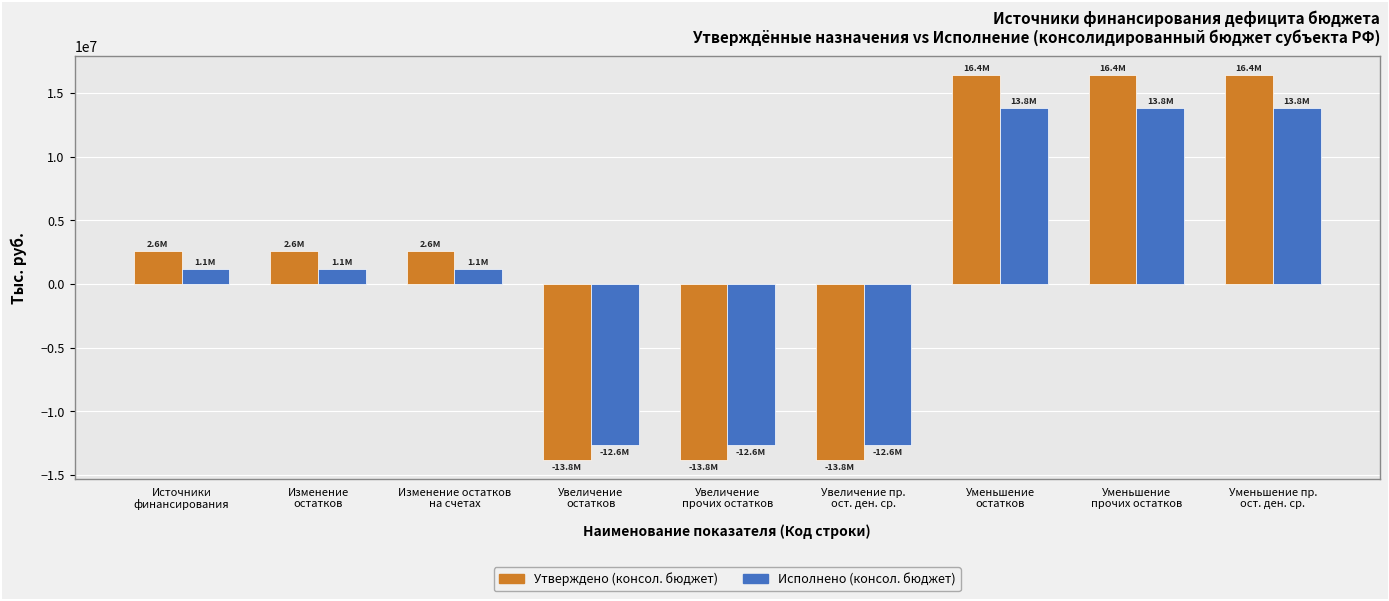

How many bars are there in total?

18